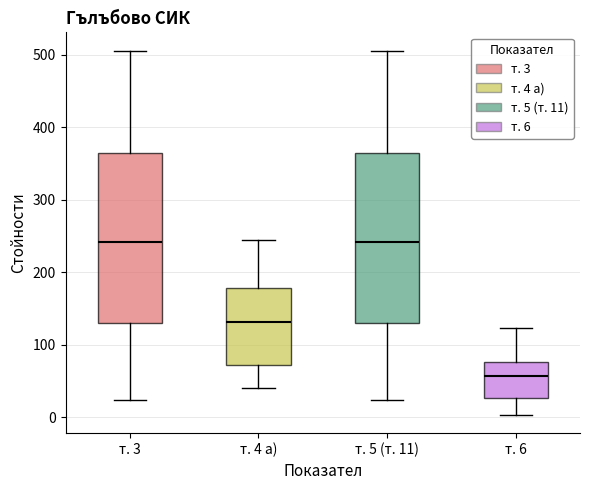

Reading left to right, read every box against the y-axis: the position of its median line, the range the box covers, and the ends of its whiskers. The values are not printed on the chart, so give them approximately, as read against the axis.

т. 3: median 240, box 130 to 360, whiskers 20 to 510
т. 4 а): median 130, box 70 to 180, whiskers 40 to 240
т. 5 (т. 11): median 240, box 130 to 360, whiskers 20 to 510
т. 6: median 60, box 30 to 80, whiskers 0 to 120